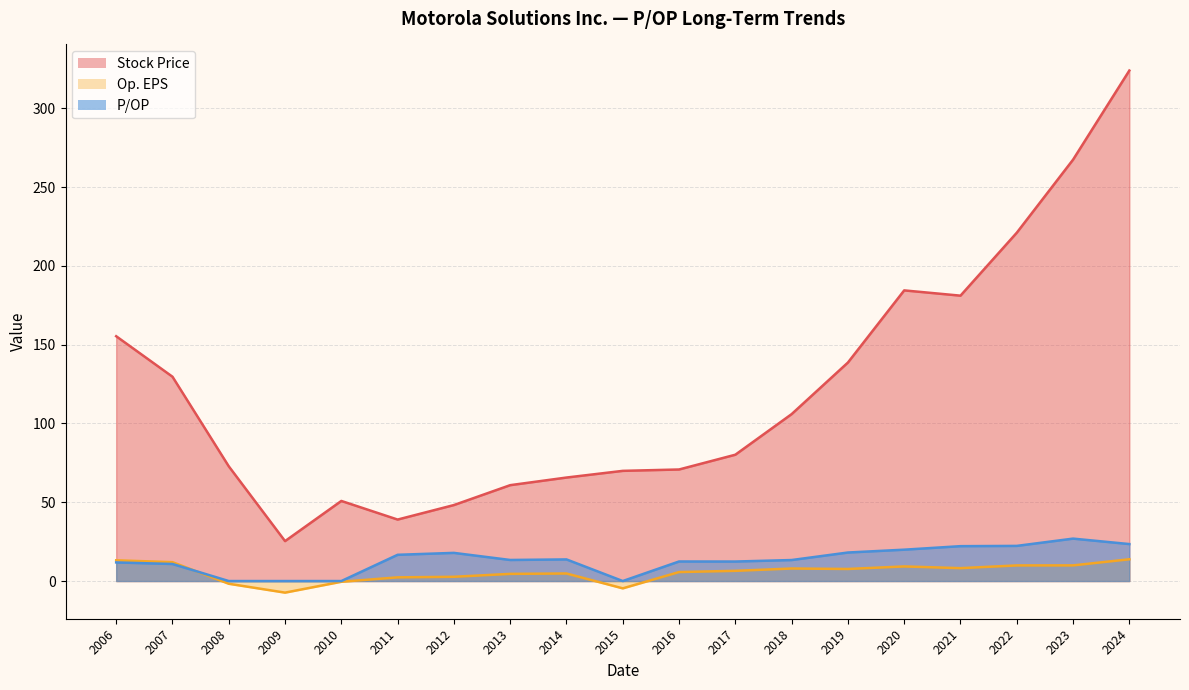

Between 2017 and 2022, which series saw the biggest shift?

Stock Price